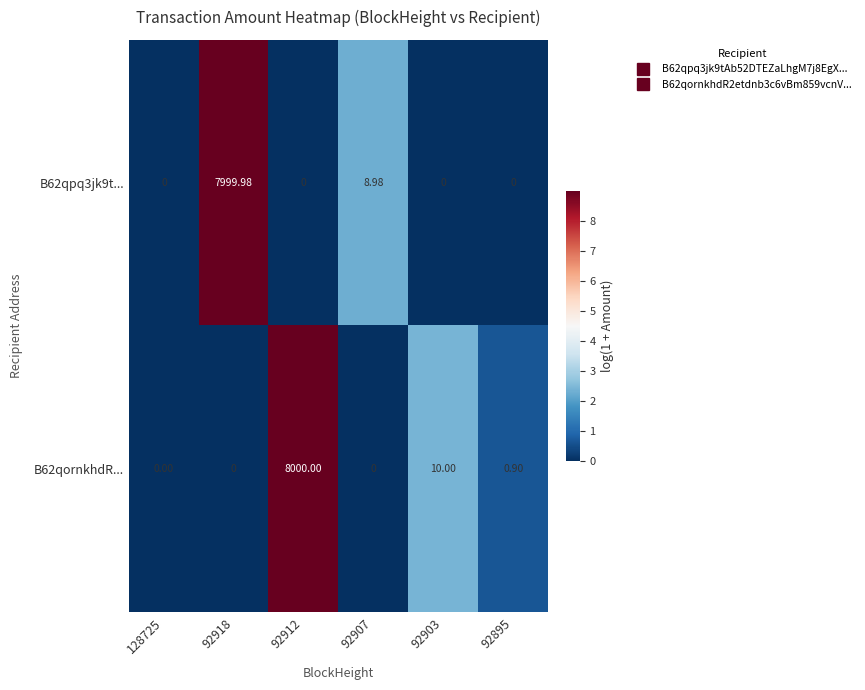

Is the value of B62qornkhdR... at 92912 greater than the value of B62qpq3jk9t... at 92907?

Yes